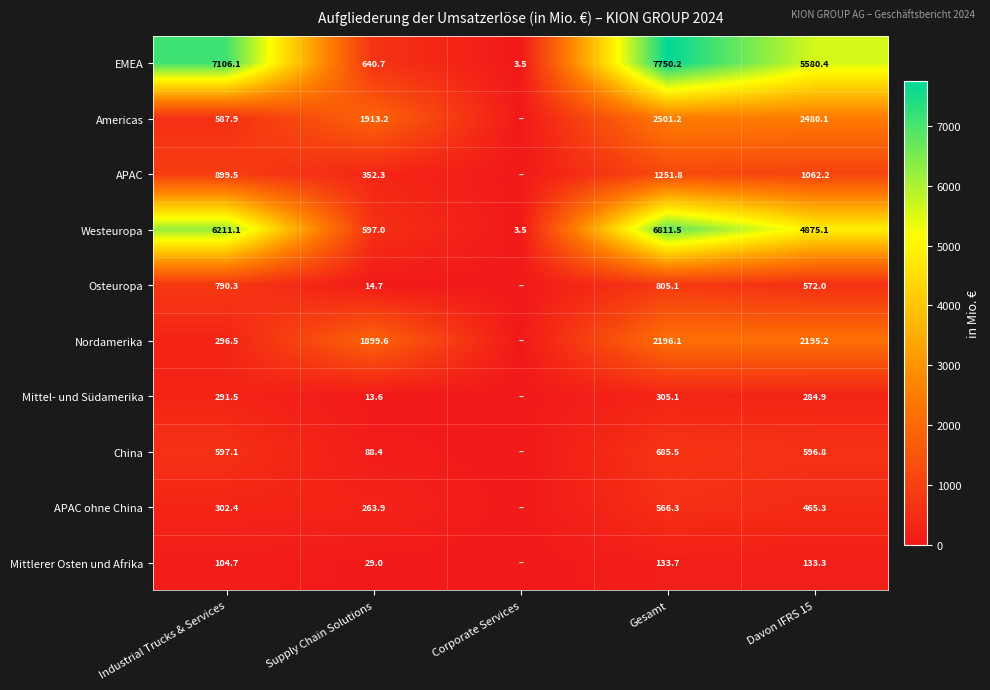

Rank the series at Supply Chain Solutions from highest to lowest value.

Americas, Nordamerika, EMEA, Westeuropa, APAC, APAC ohne China, China, Mittlerer Osten und Afrika, Osteuropa, Mittel- und Südamerika